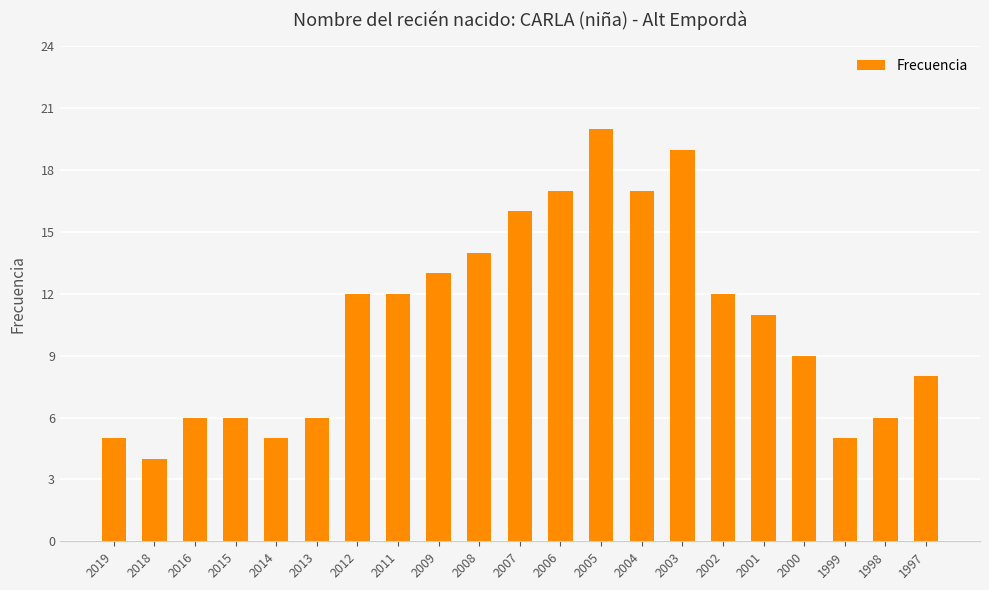

What is the difference between the values at 2018 and 2007?

12